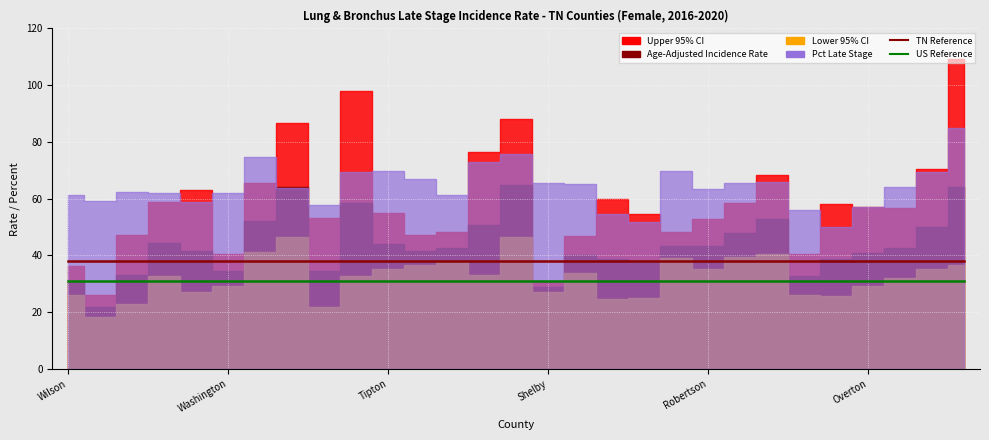

True or false: US Reference (30.9) has a value of 30.9 at 12.

True